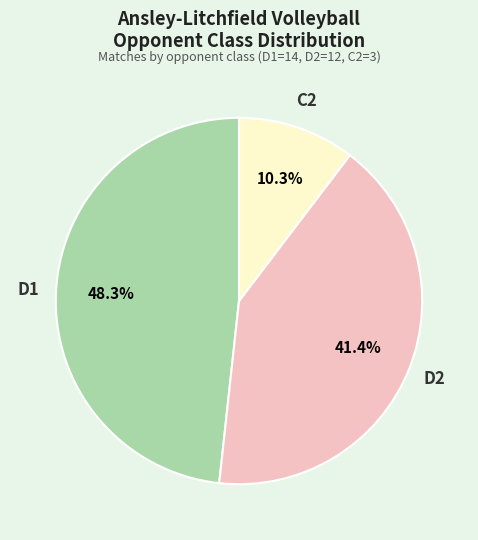

Is there any slice that represents more than half of the pie?

No